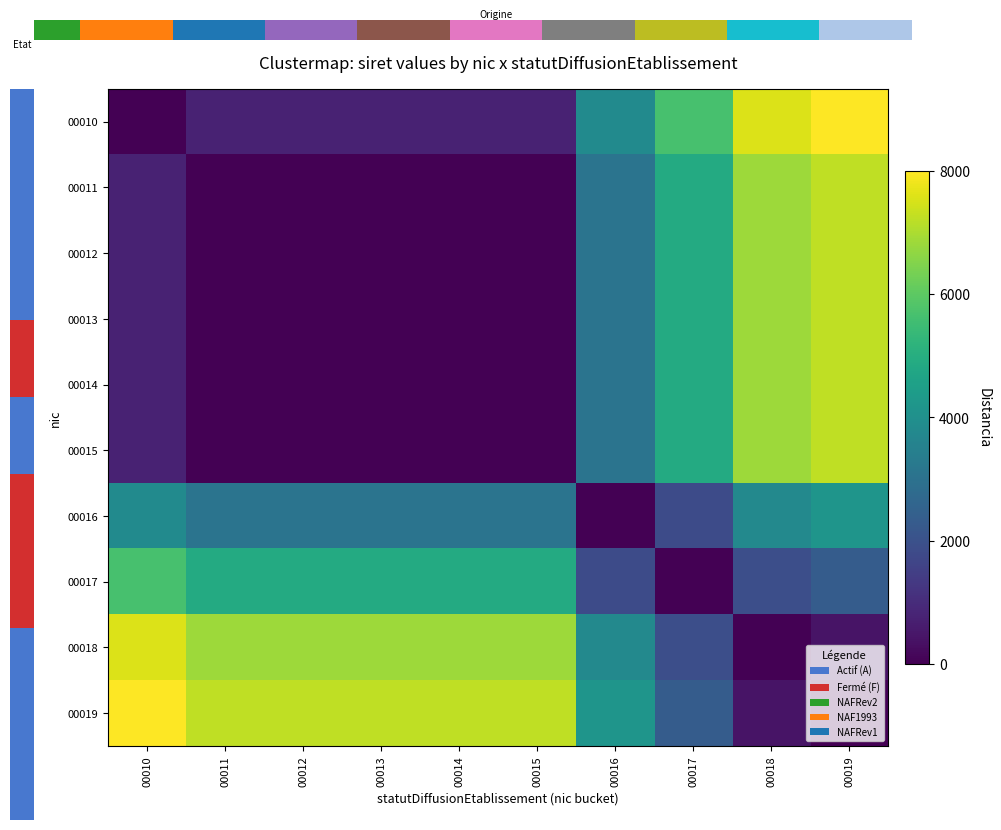

Rank the series at 00015 from highest to lowest value.

00019, 00018, 00017, 00016, 00010, 00011, 00012, 00013, 00014, 00015